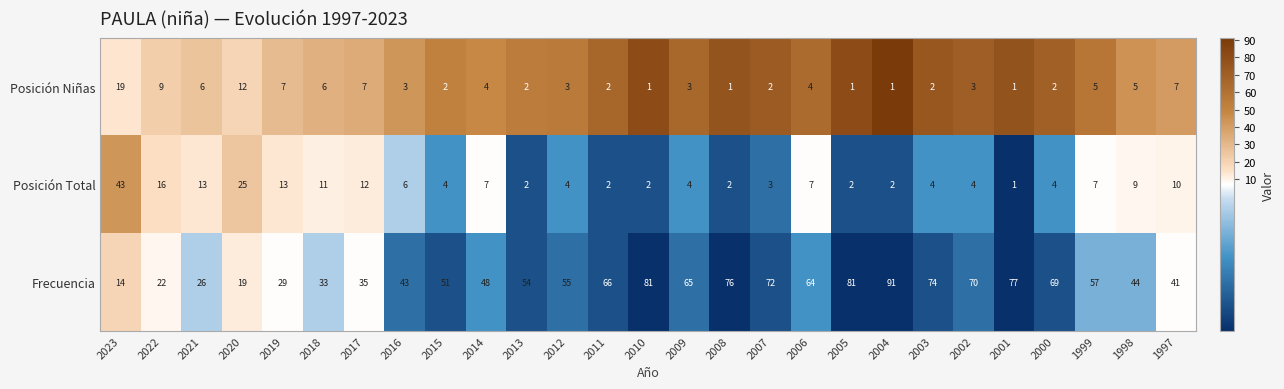

What is the minimum value shown in the chart?

1